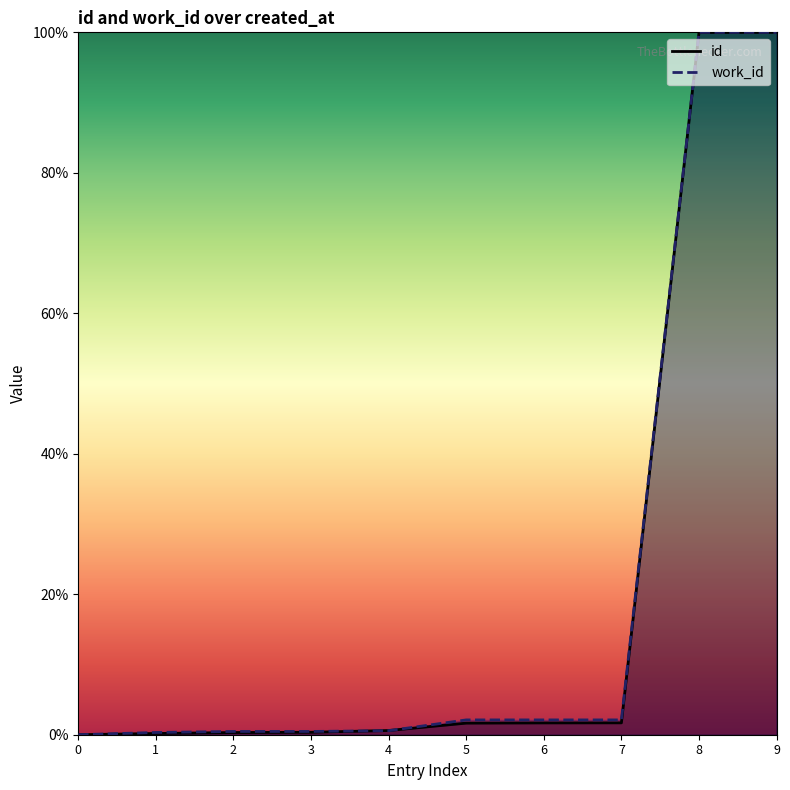

Reading left to right, extract all data points from this chart.

id: 0.0	0.2	0.3	0.3	0.6	1.7	1.7	1.7	100.0	100.0
work_id: 0.0	0.3	0.5	0.5	0.6	2.1	2.1	2.1	100.0	100.0